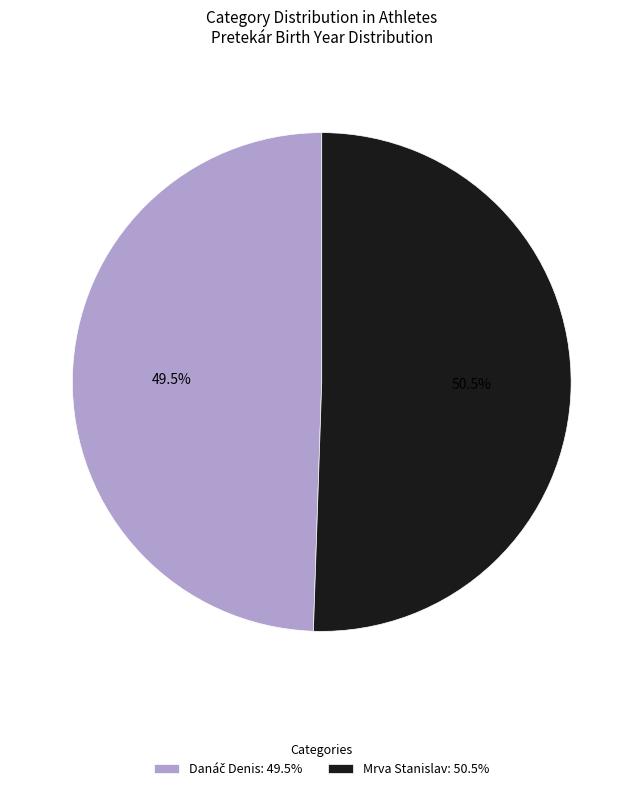

How many segments does this pie chart have?

2